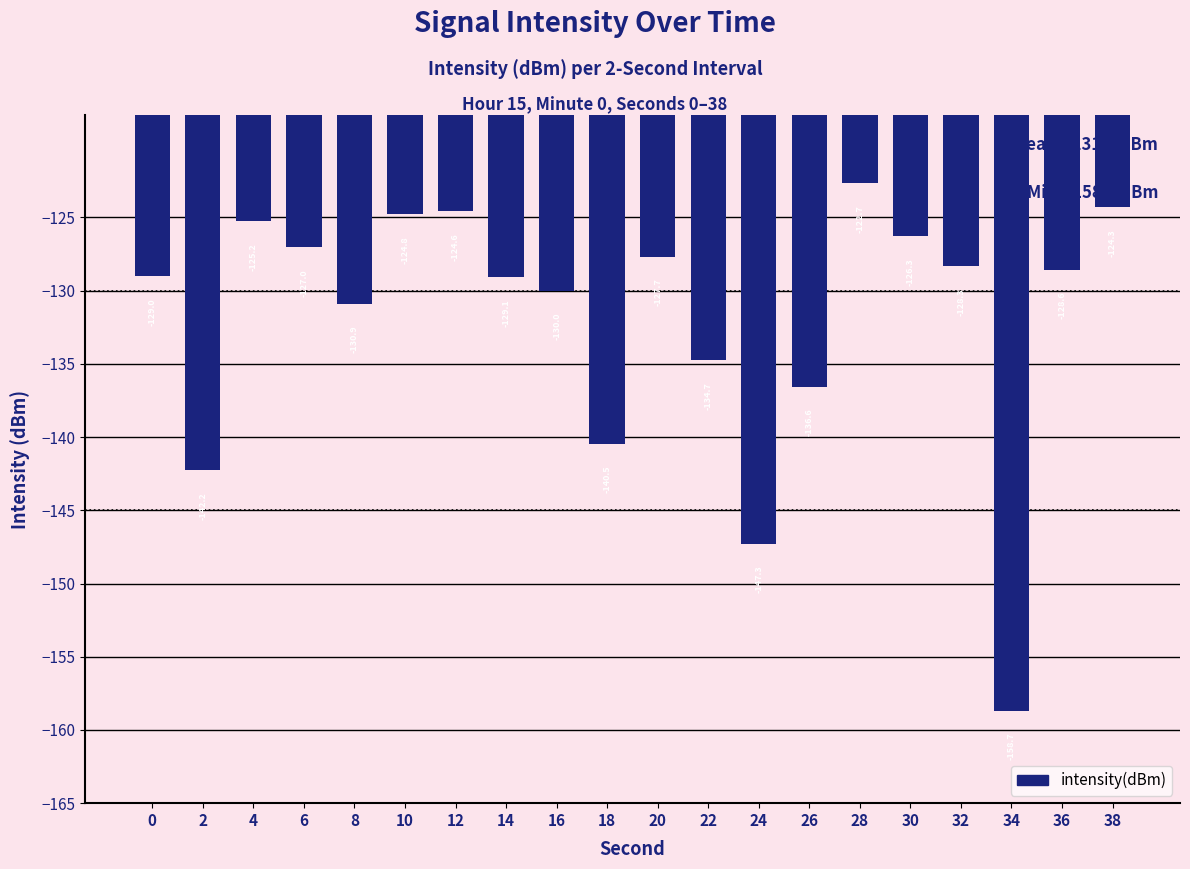

Which label corresponds to the smallest value in the chart?

34